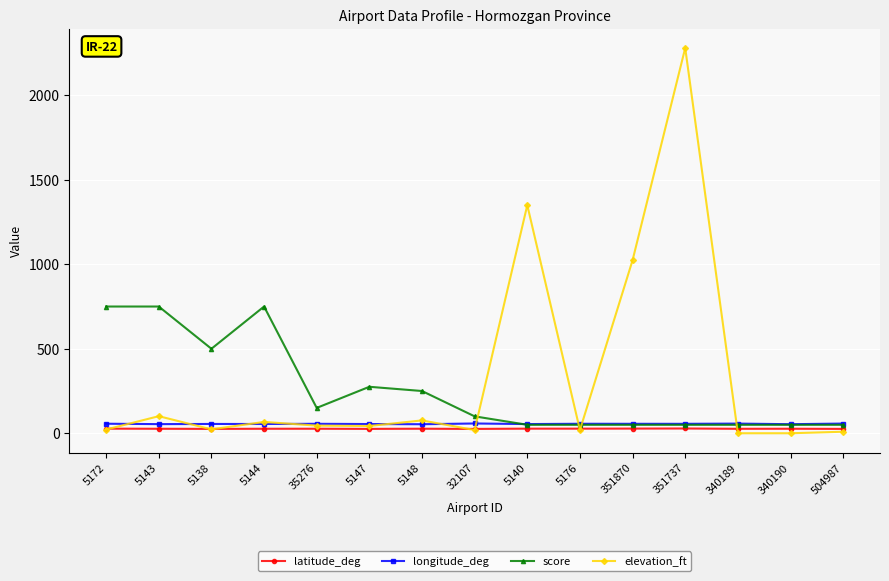

Which series has the widest spread of values?

elevation_ft